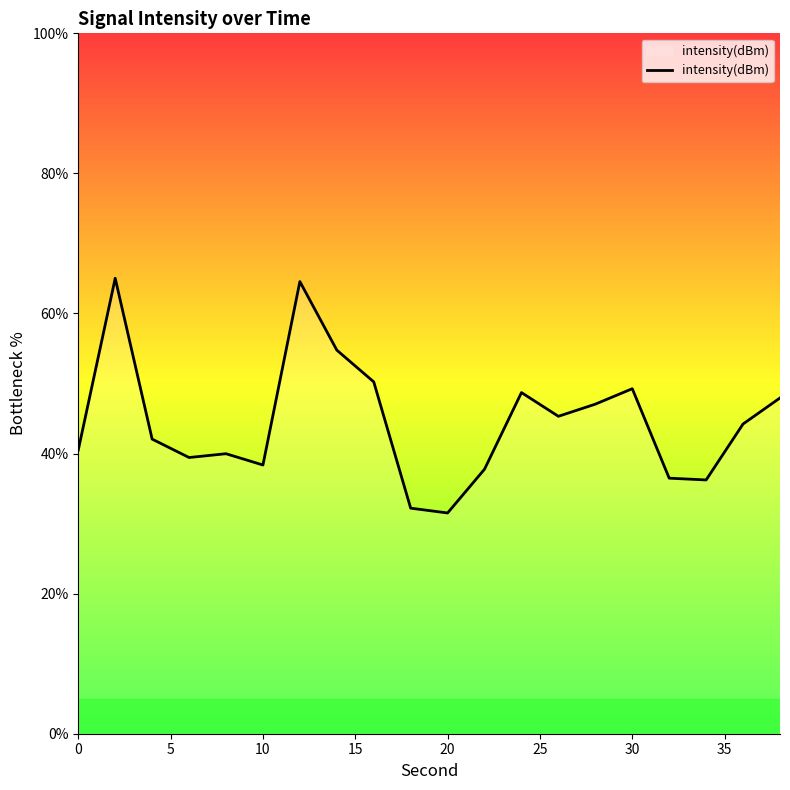

What is the greatest value displayed?

65.0